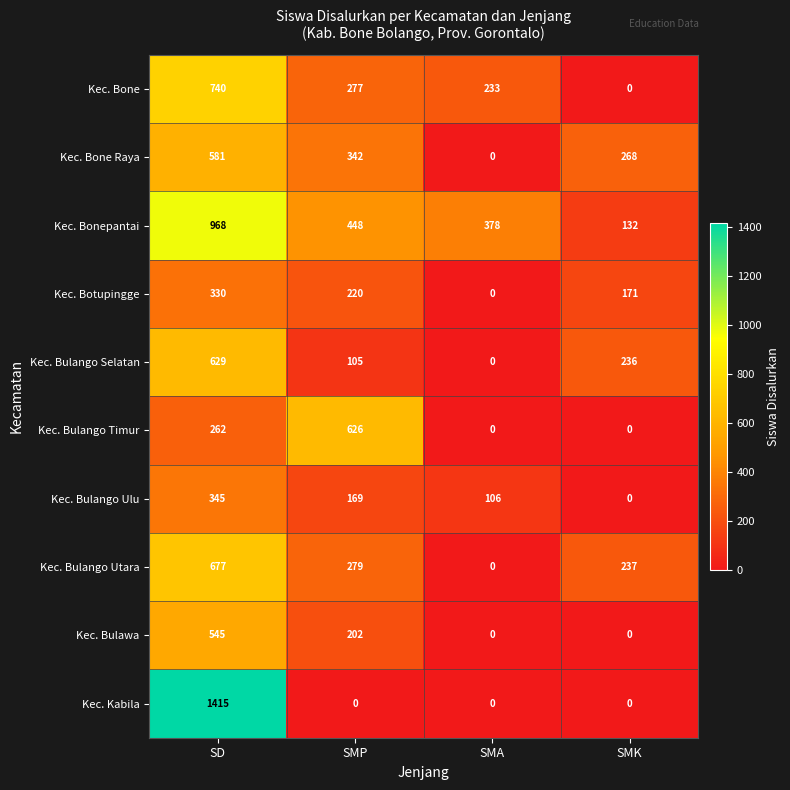

What is the difference between the second highest and minimum values in the Kec. Bulango Utara series?

279